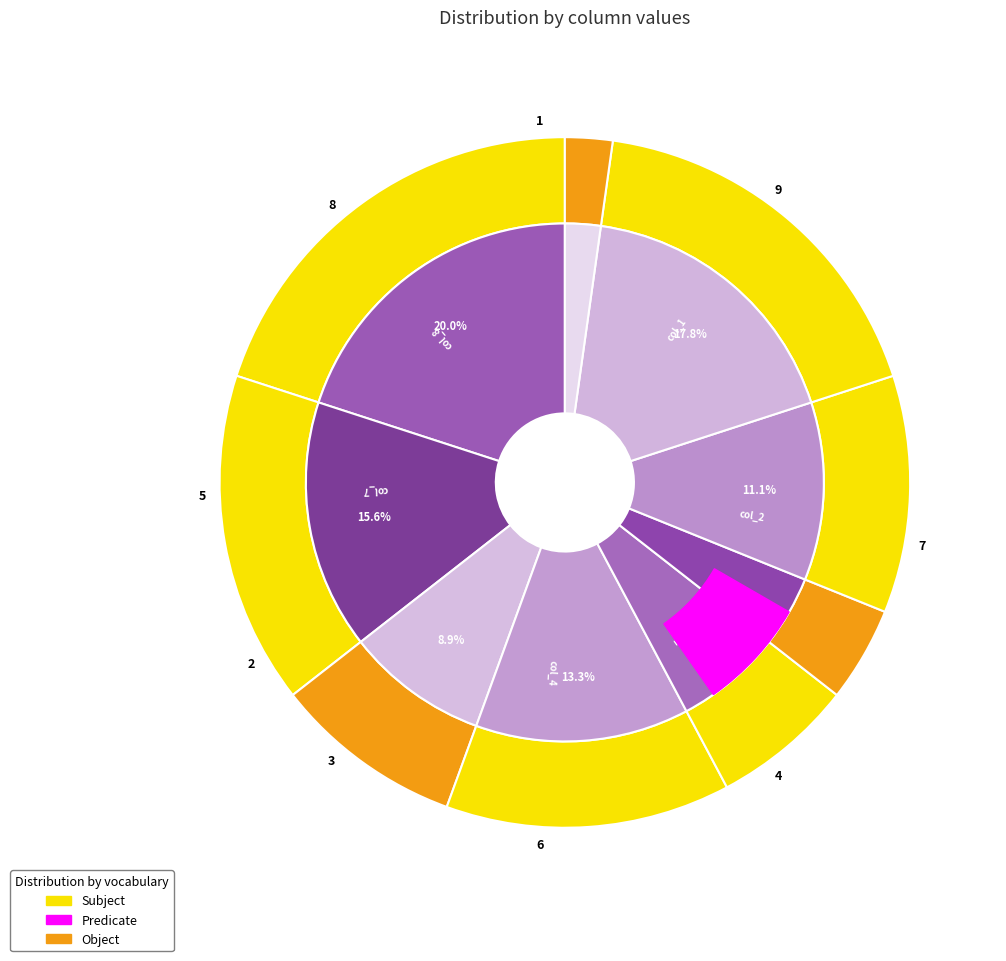

How many segments does this pie chart have?

9